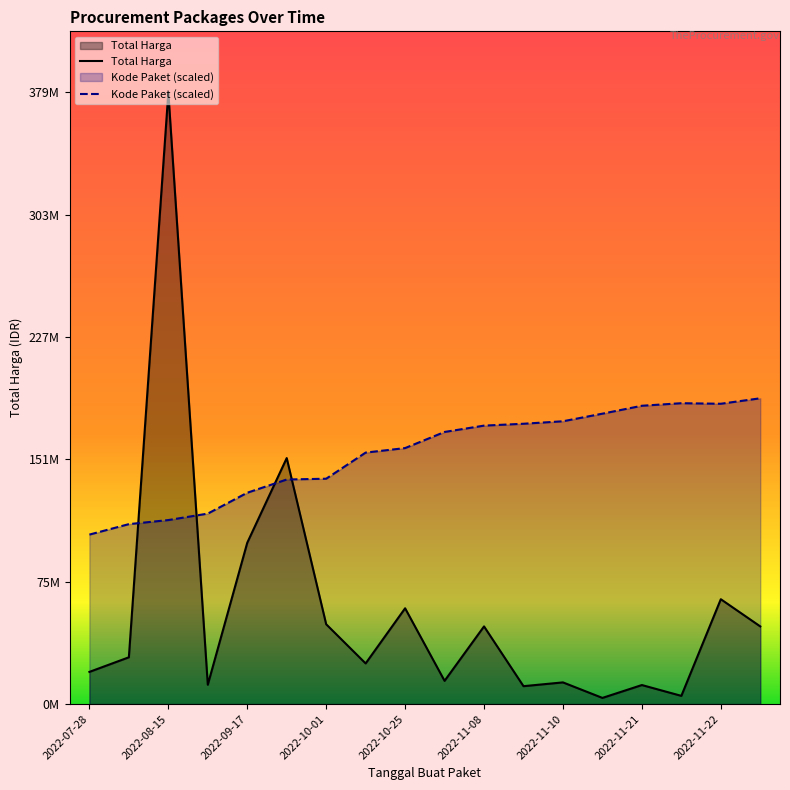

After their last crossing, which series has the higher values: Total Harga or Kode Paket (scaled)?

Kode Paket (scaled)